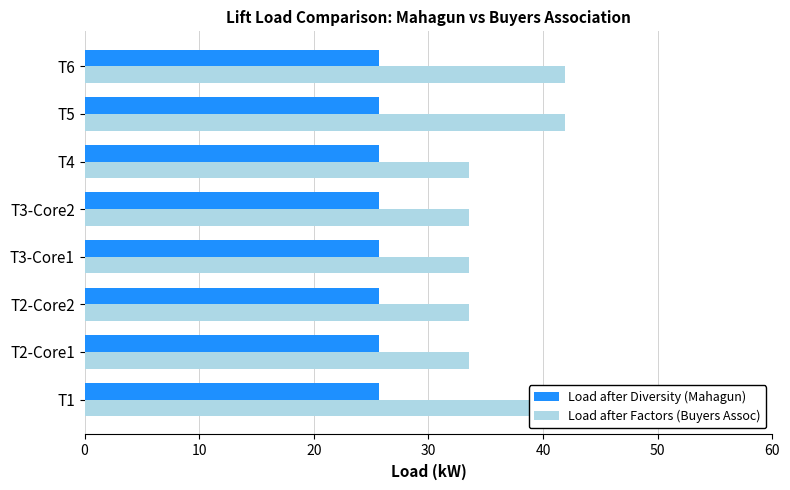

What is the average value of the Load after Factors (Buyers Assoc) series?

36.7